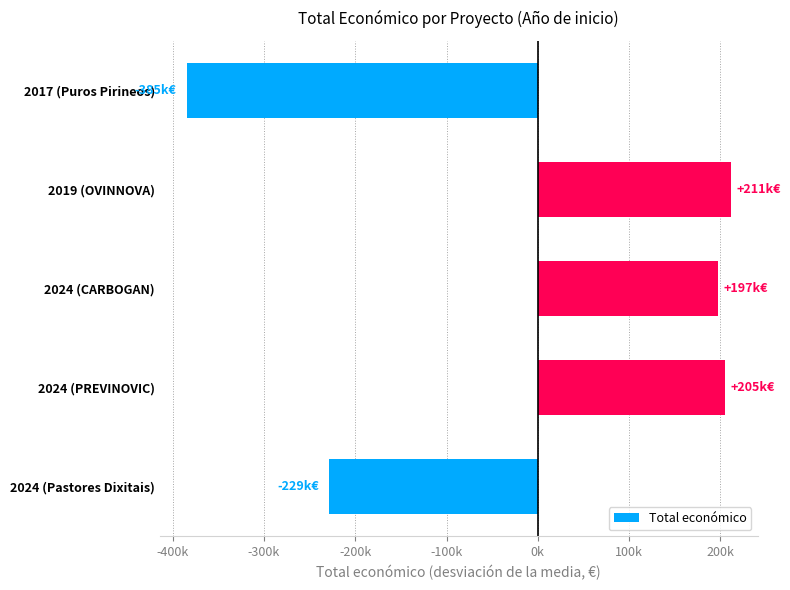

Are the bars horizontal?

Yes